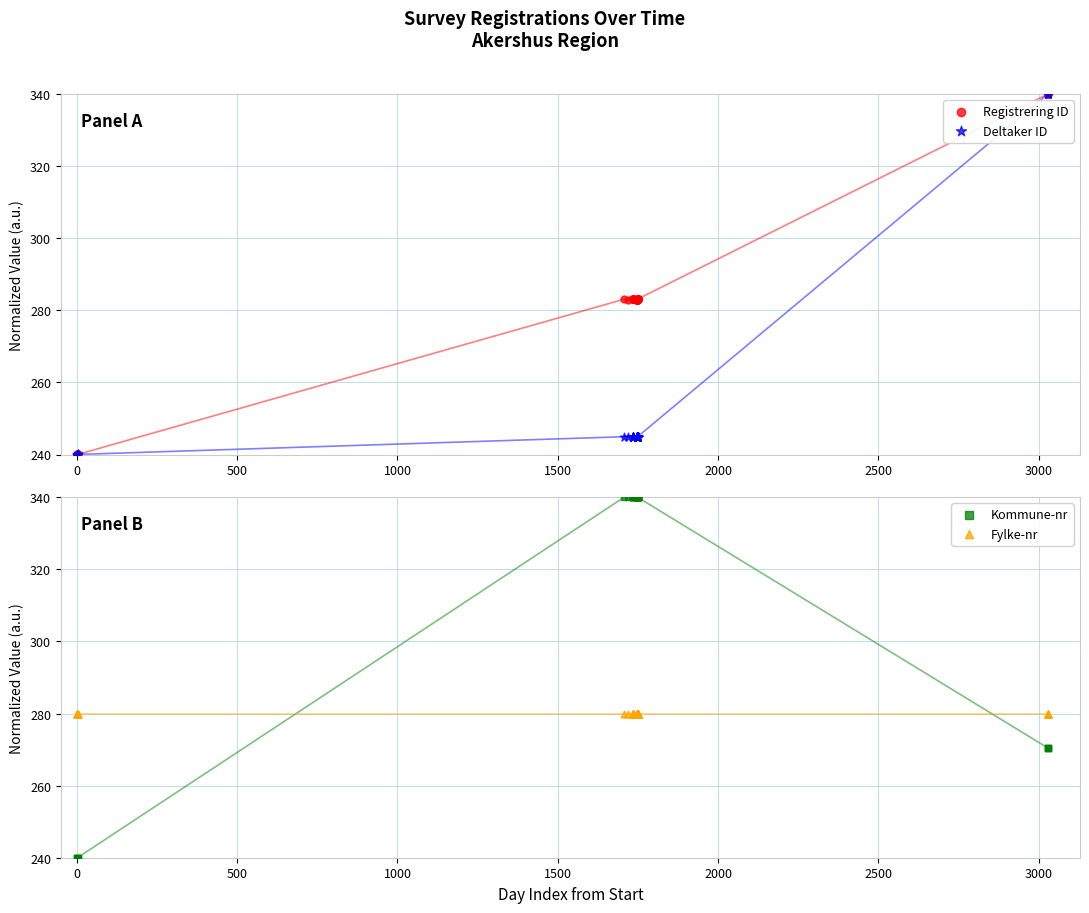

Which series has the largest Y range (max minus min)?

Registrering ID